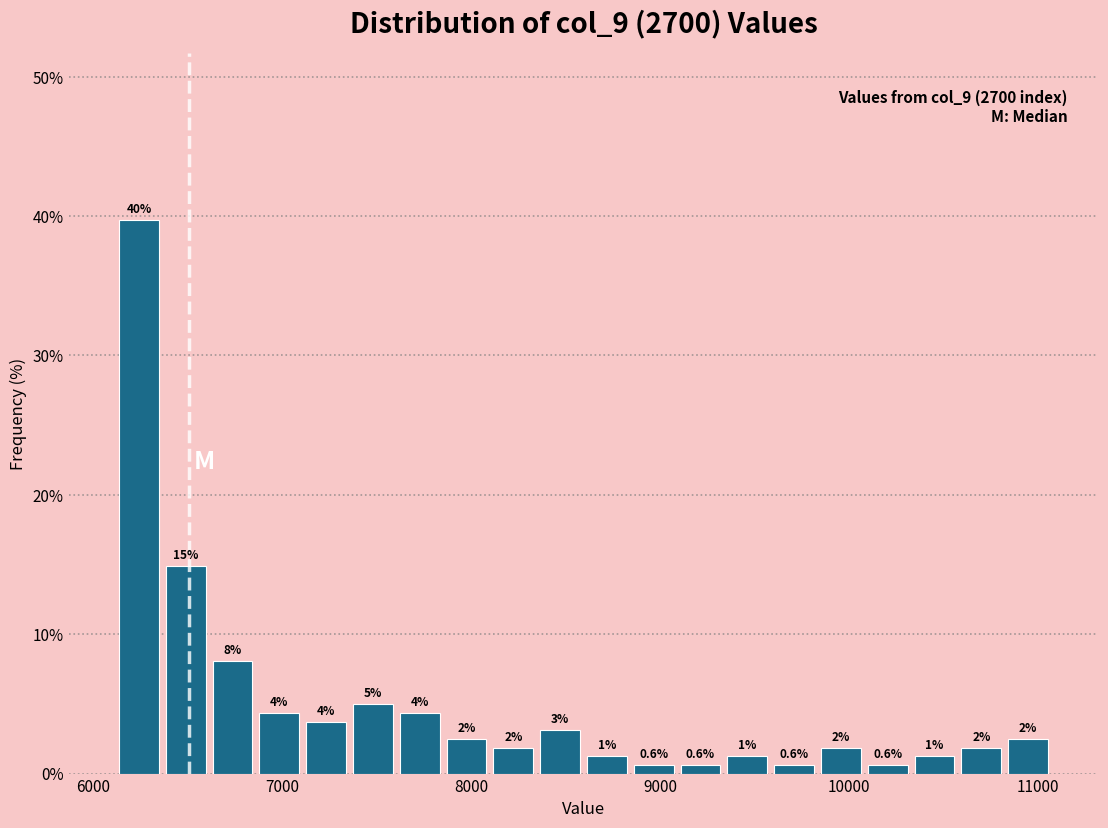

Read against the x-axis, roughly where is the centre of the tallest bar?

6200